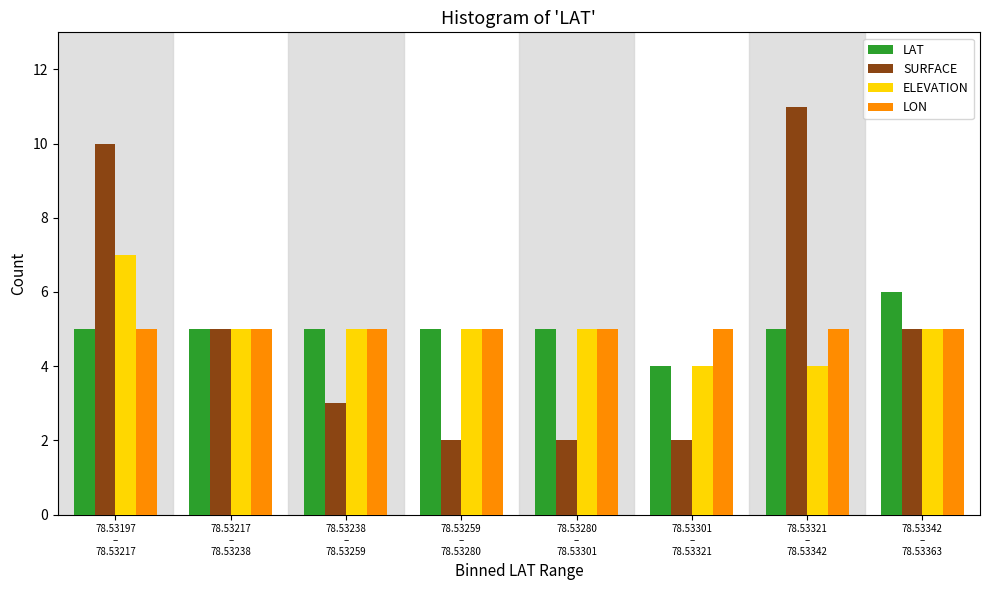

What is the sum of all LAT values?

40